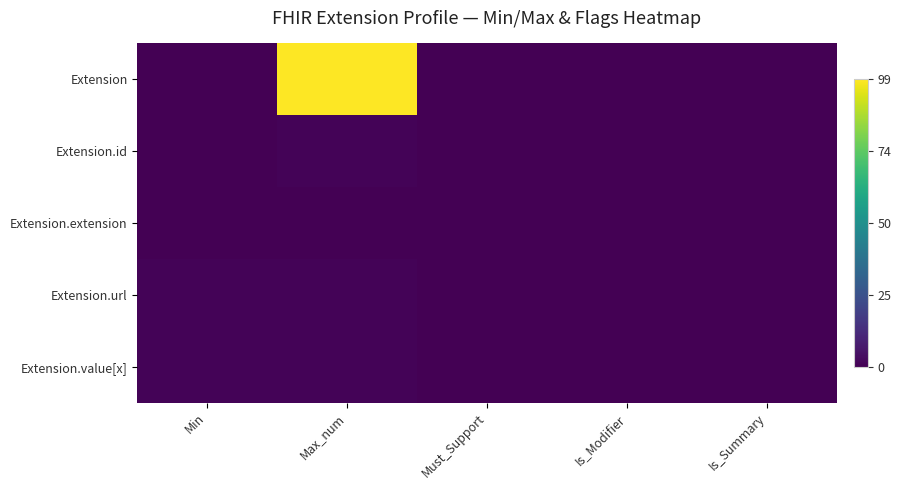

Which series has the largest range (max minus min)?

Extension